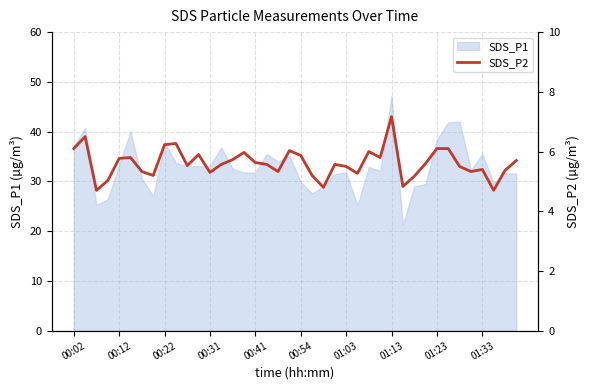

Reading left to right, list all the values displayed in this chart.

6.1	6.5	4.7	5.0	5.8	5.8	5.3	5.2	6.2	6.3	5.5	5.9	5.3	5.6	5.7	6.0	5.6	5.6	5.3	6.0	5.9	5.2	4.8	5.6	5.5	5.3	6.0	5.8	7.2	4.8	5.2	5.6	6.1	6.1	5.5	5.3	5.4	4.7	5.4	5.7